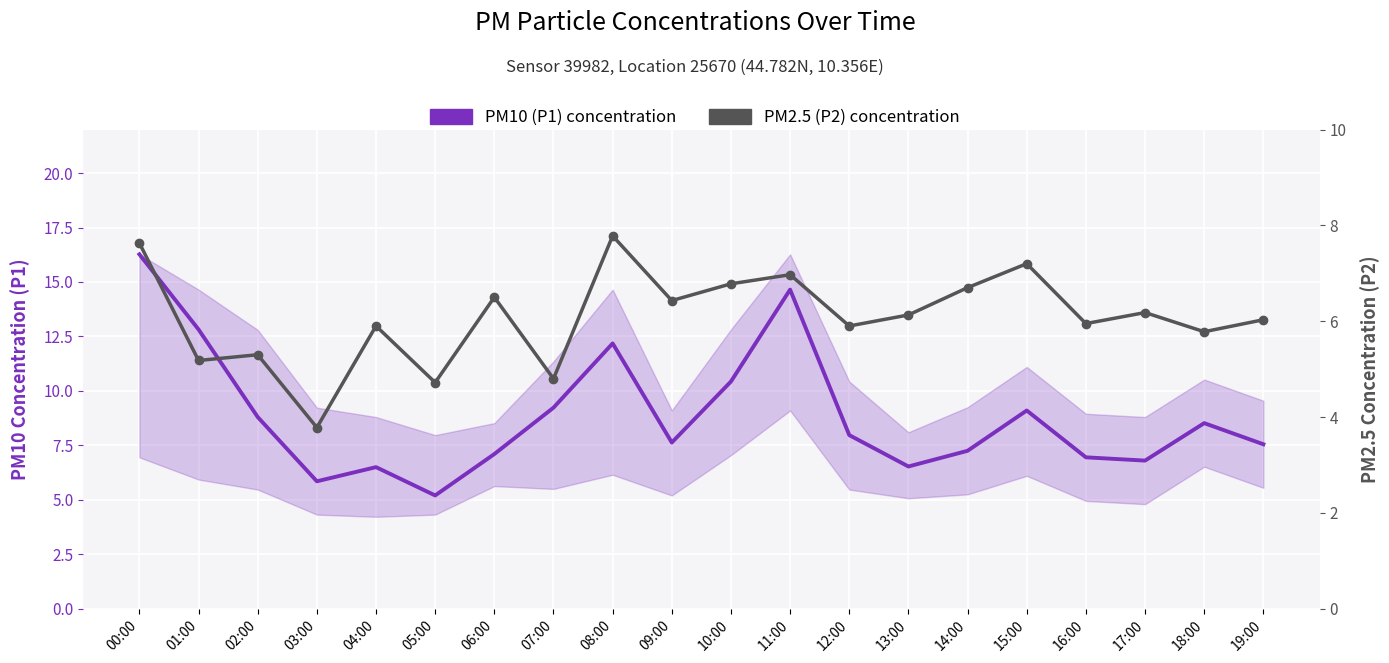

List the series in order of their overall mean, highest first.

PM10 (P1) concentration, PM2.5 (P2) concentration